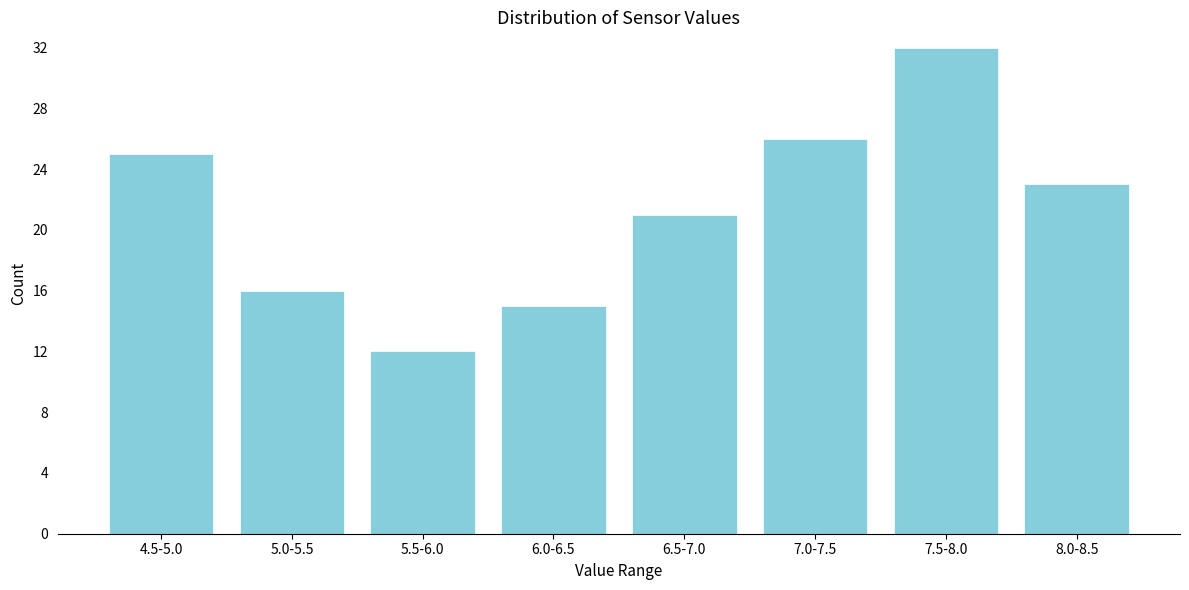

Reading left to right, list all the values displayed in this chart.

4.5-5.0=25	5.0-5.5=16	5.5-6.0=12	6.0-6.5=15	6.5-7.0=21	7.0-7.5=26	7.5-8.0=32	8.0-8.5=23